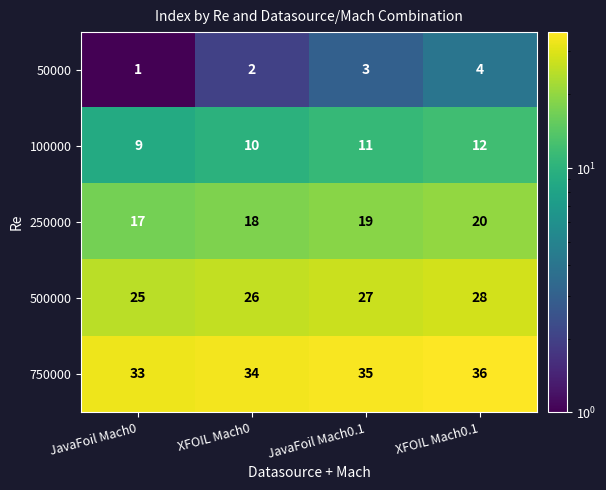

What is the spread (max minus min) of values at XFOIL Mach0?

32